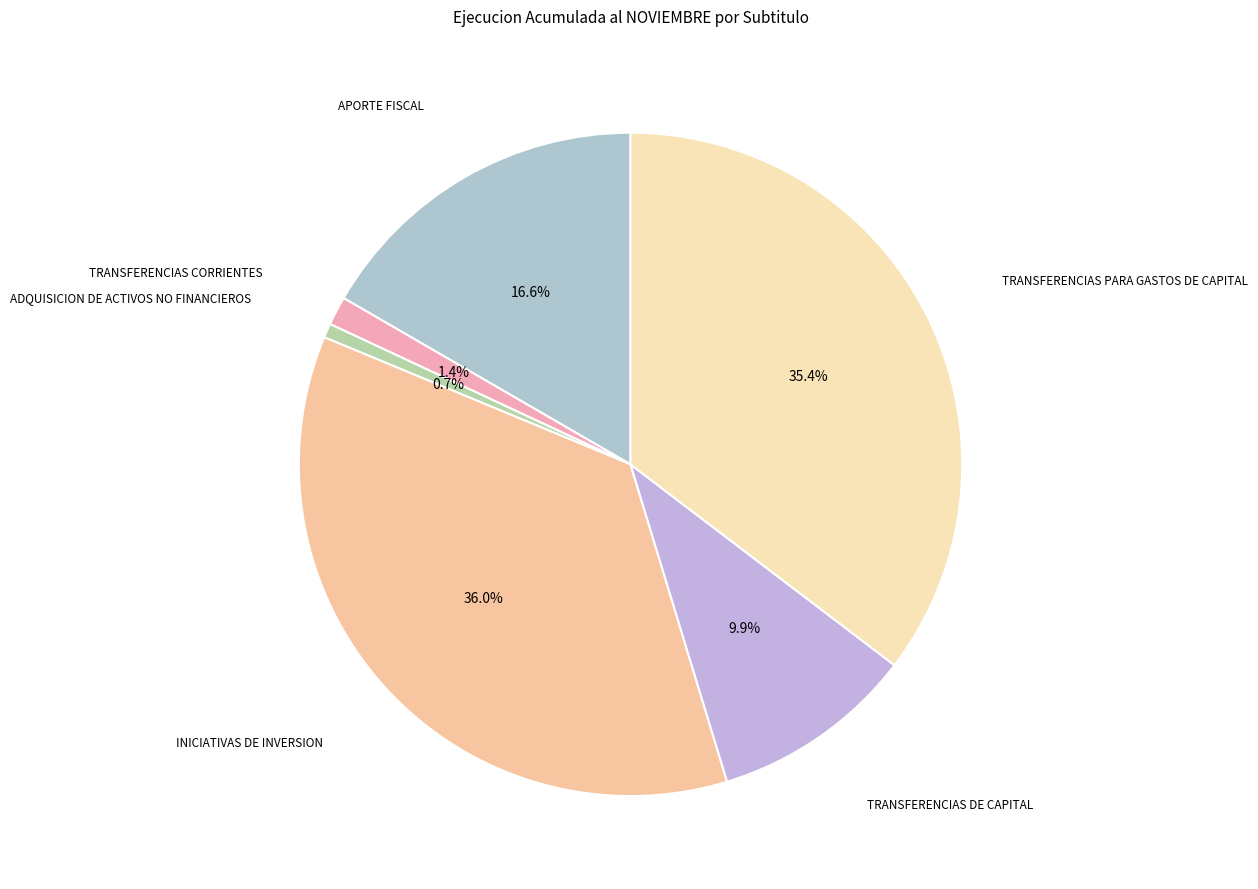

Which slice is the smallest?

ADQUISICION DE ACTIVOS NO FINANCIEROS